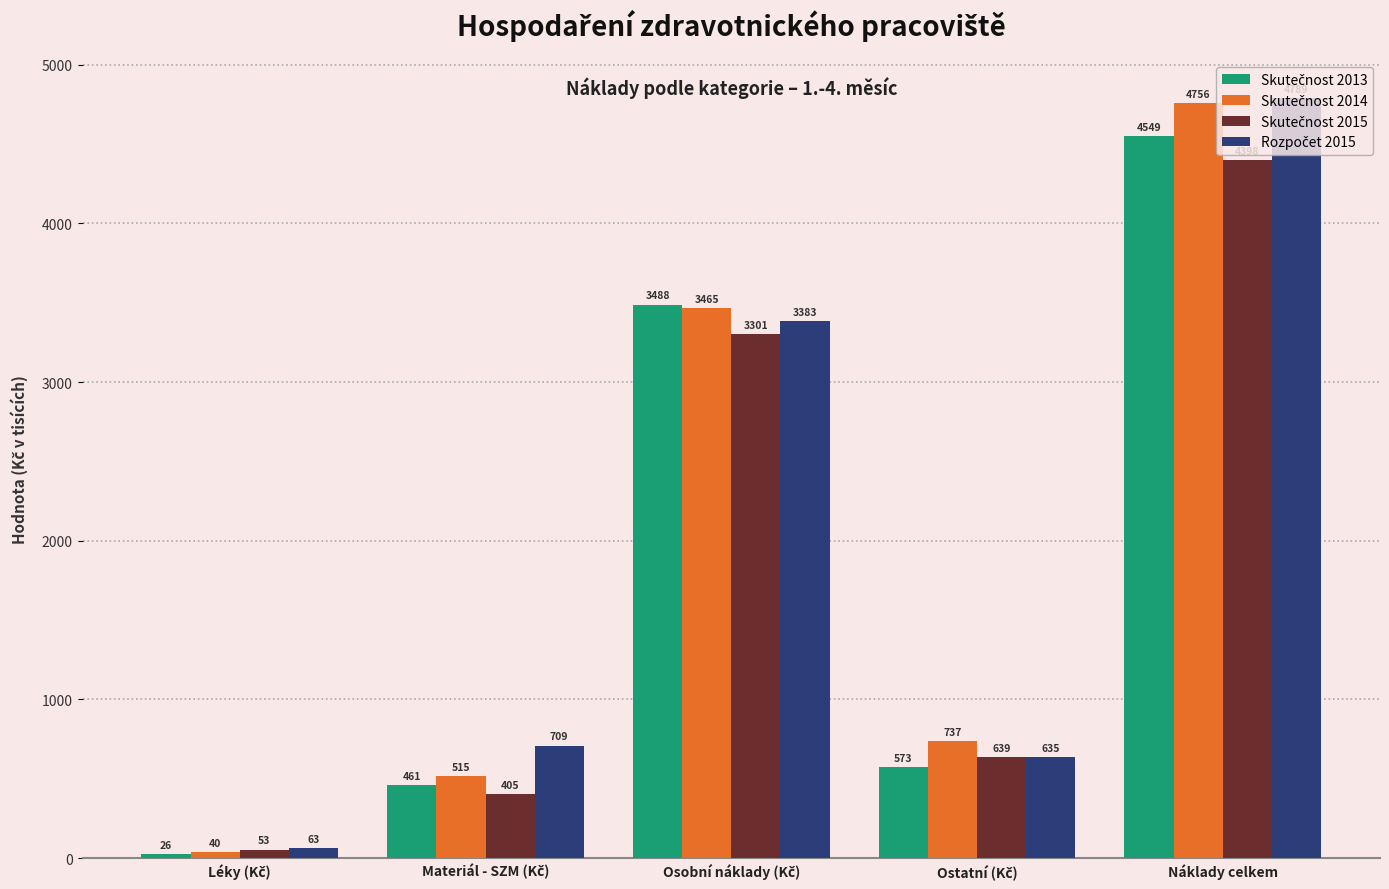

At which category is the sum across all series the highest?

Náklady celkem